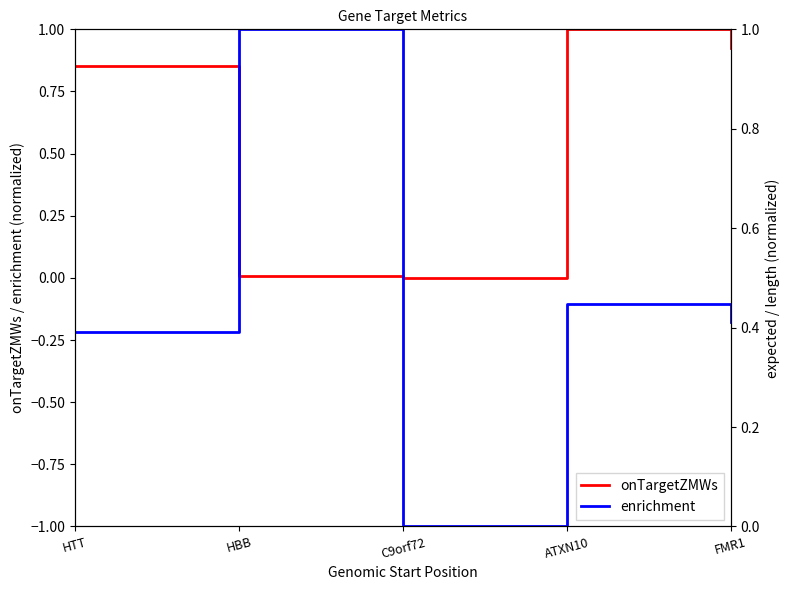

How many values in enrichment are above zero?

4